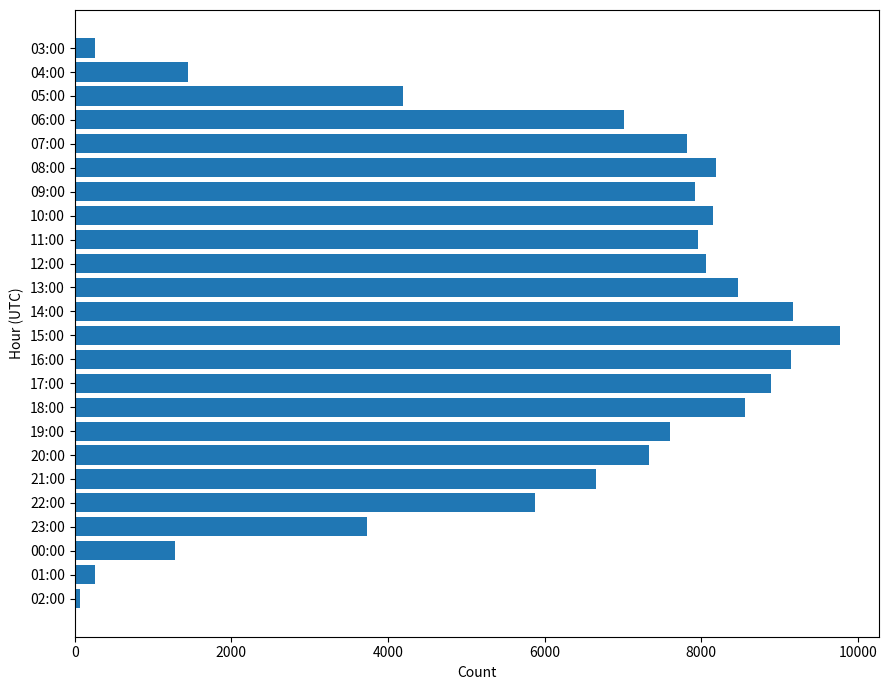

How many series are shown in this chart?

1